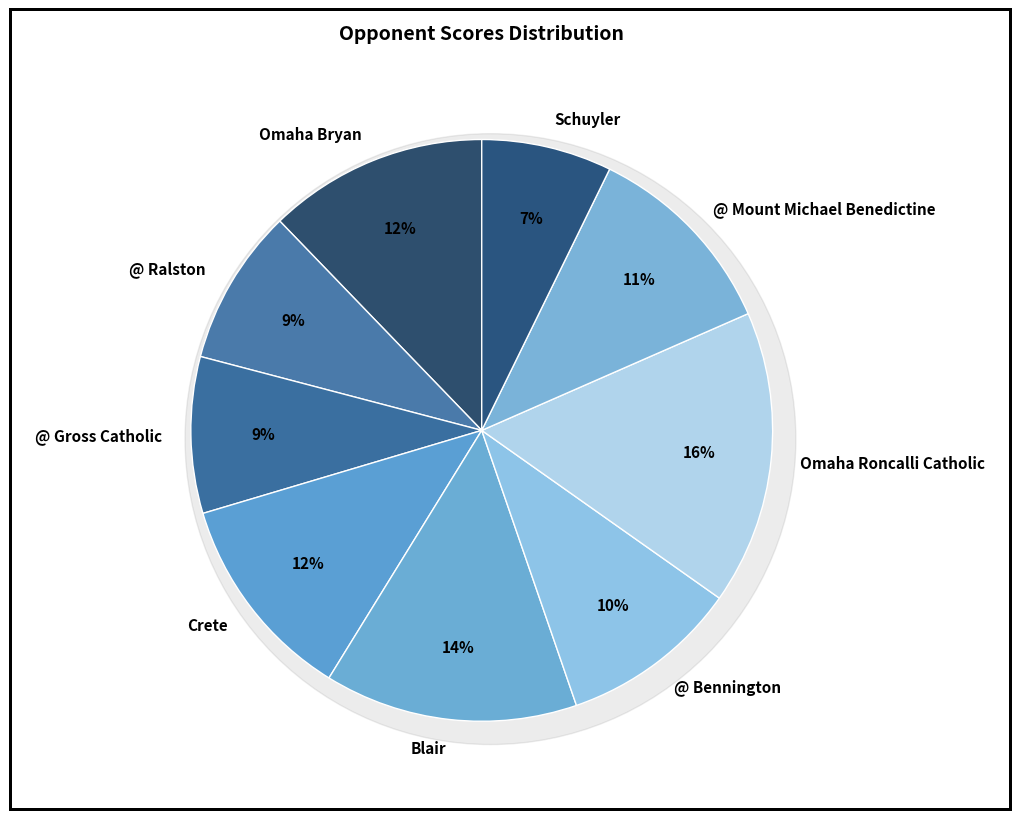

How many slices are in this pie chart?

9